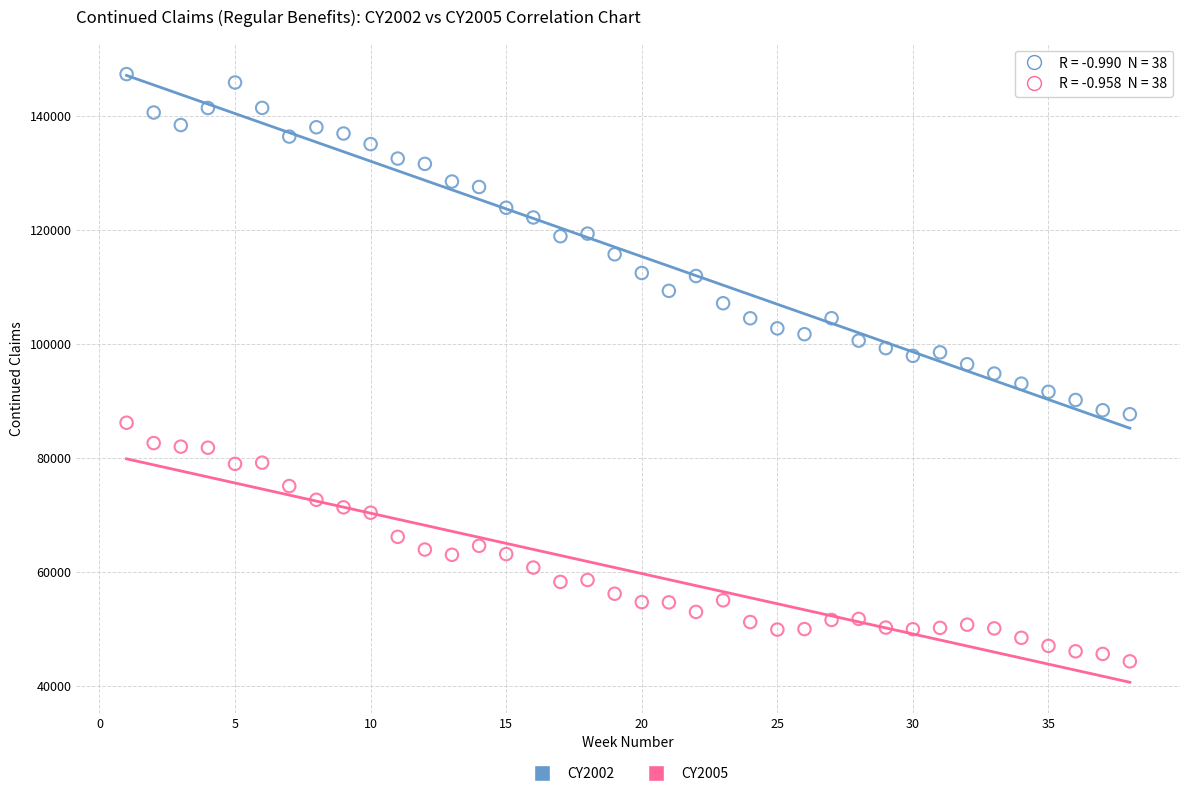

What are all the series names shown in the legend?

CY2002, CY2005